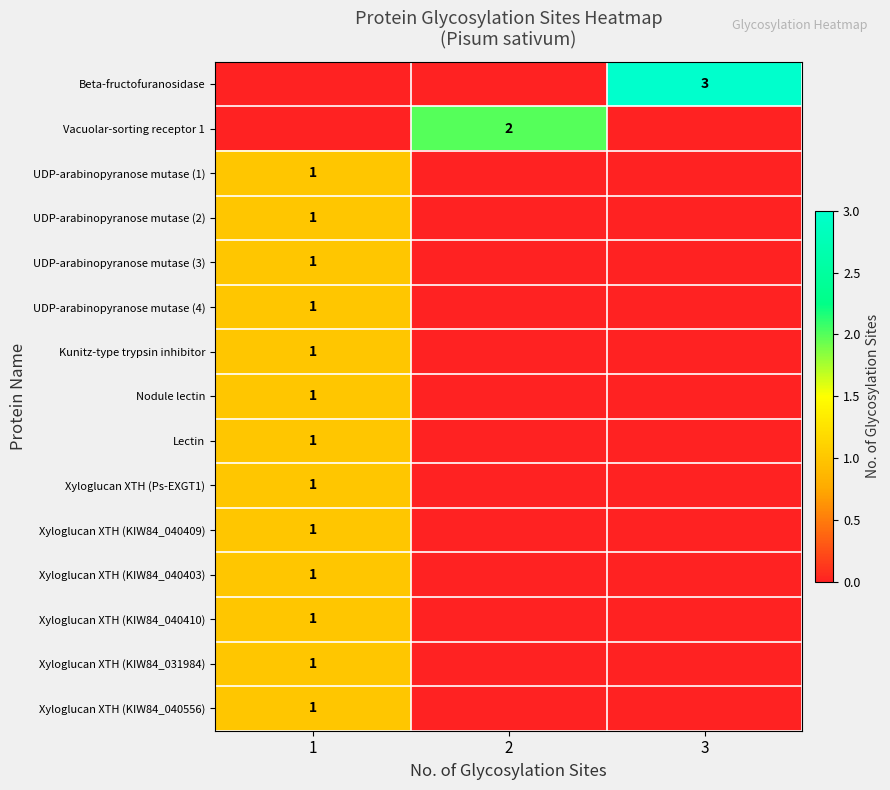

At which category is the sum across all series the highest?

1